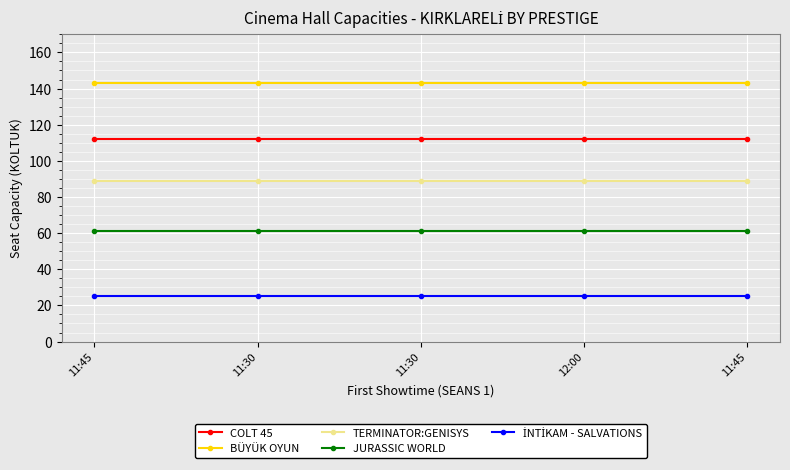

Count the number of categories in the chart.

5